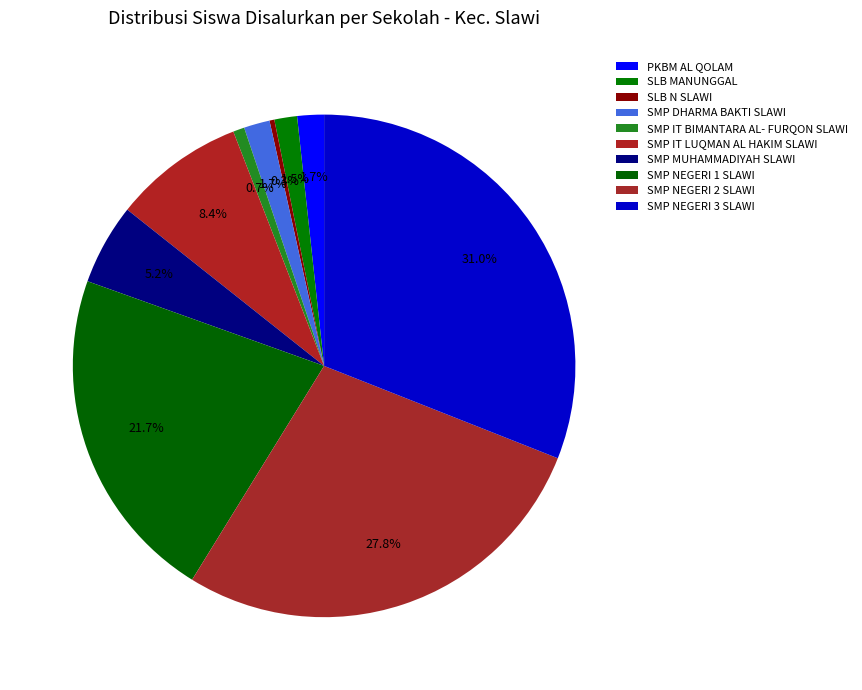

What percentage is the SMP NEGERI 2 SLAWI slice, to the nearest percent?

28%